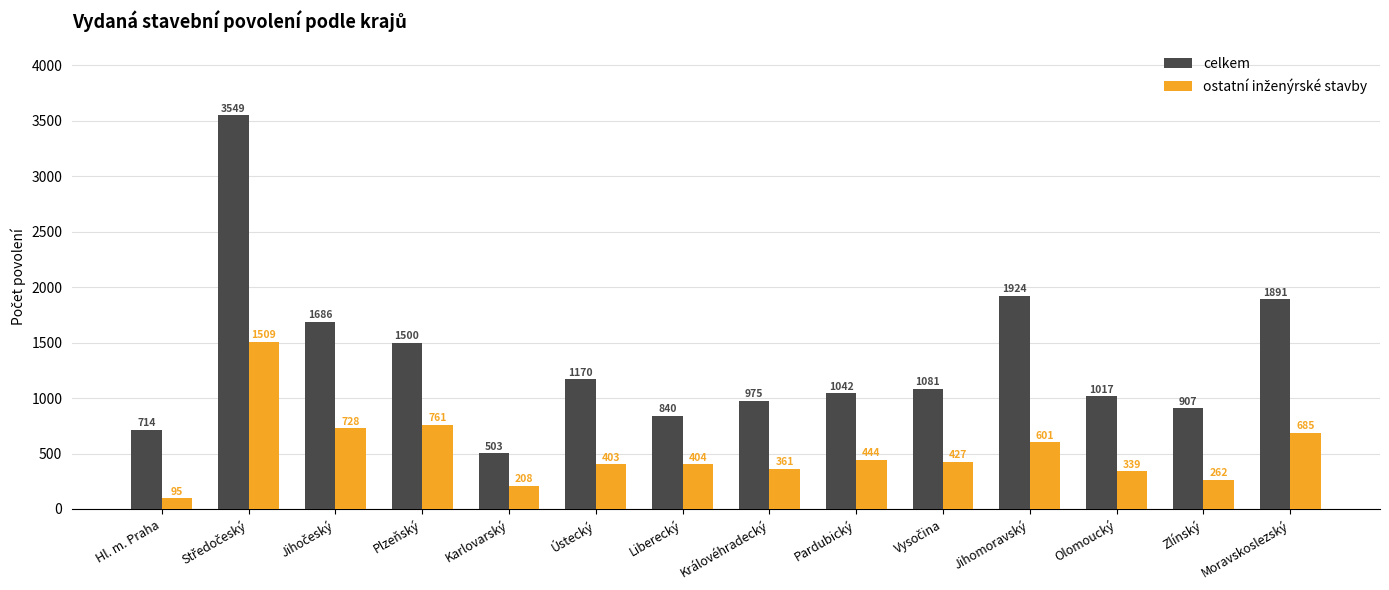

The value of celkem at Jihomoravský is 1924. True or false?

True